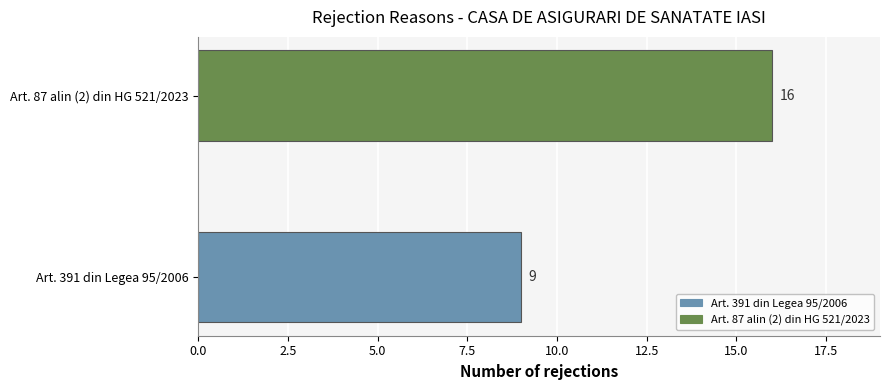

What is the sum of the values at Art. 391 din Legea 95/2006 and Art. 87 alin (2) din HG 521/2023?

25